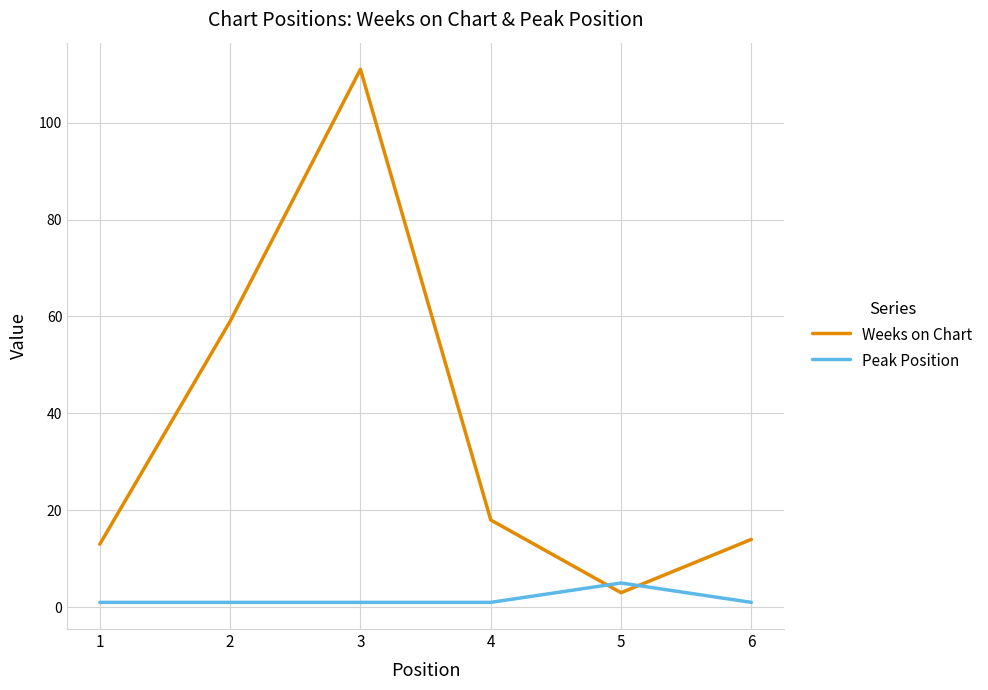

Which category has the lowest value in the Weeks on Chart series?

5